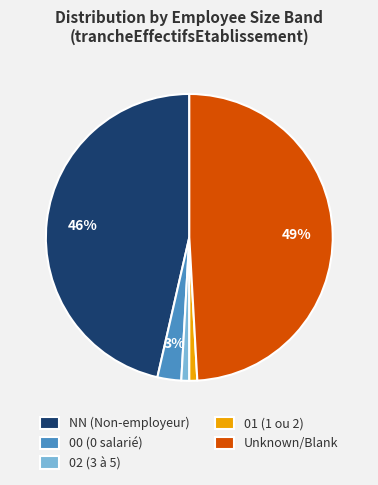

Which has a higher value, 00 (0 salarié) or 02 (3 à 5)?

00 (0 salarié)